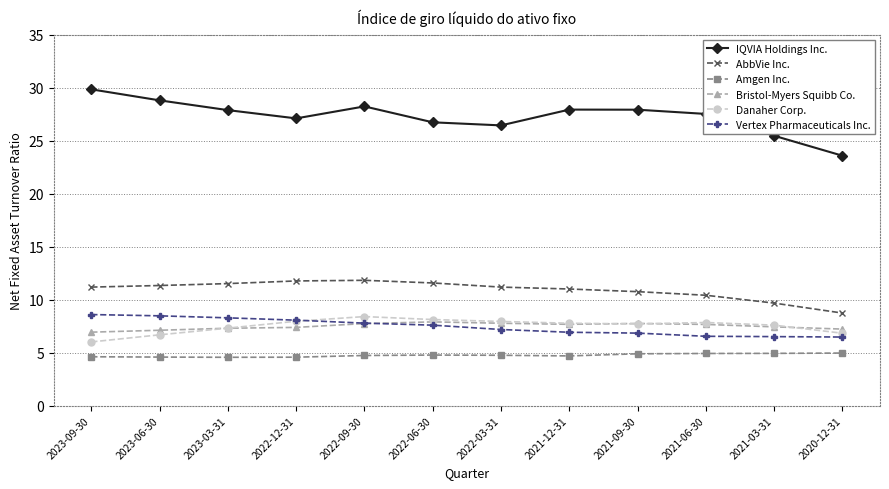

What is the smallest value displayed?

4.6